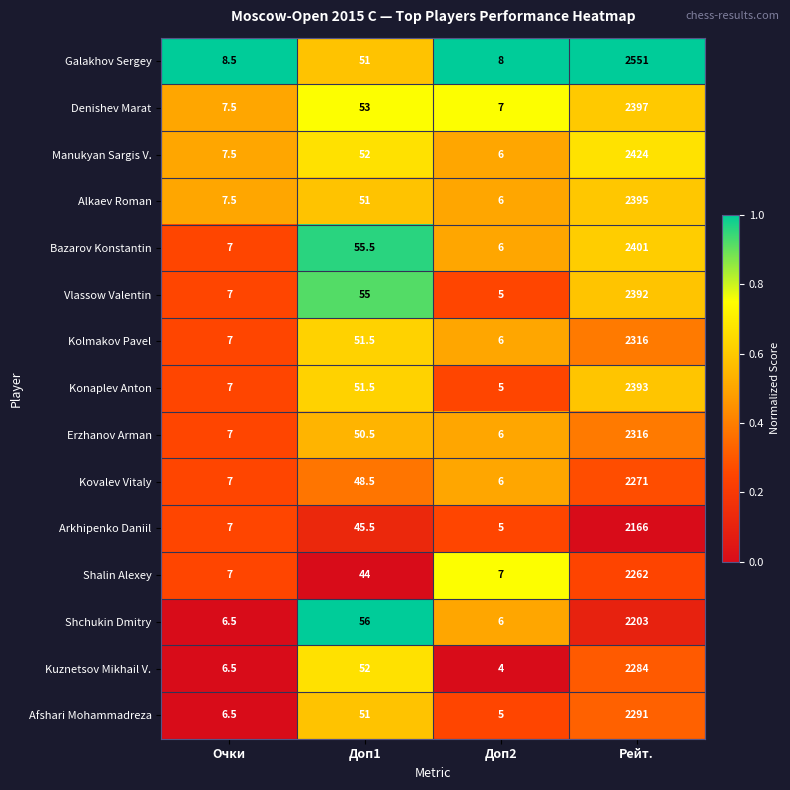

What is the spread (max minus min) of values at Доп2?

4.0